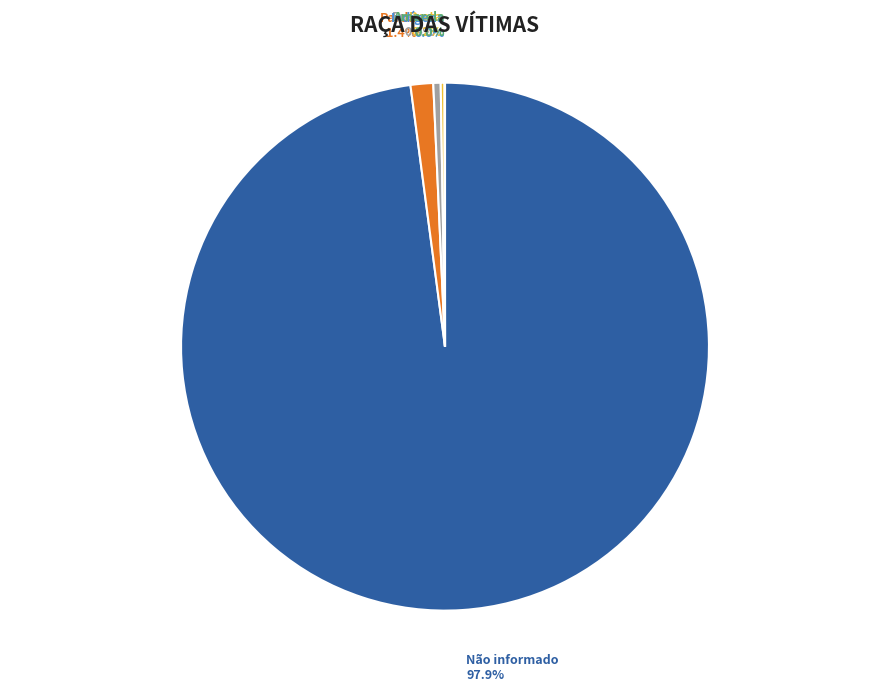

Does any single category account for the majority?

Yes